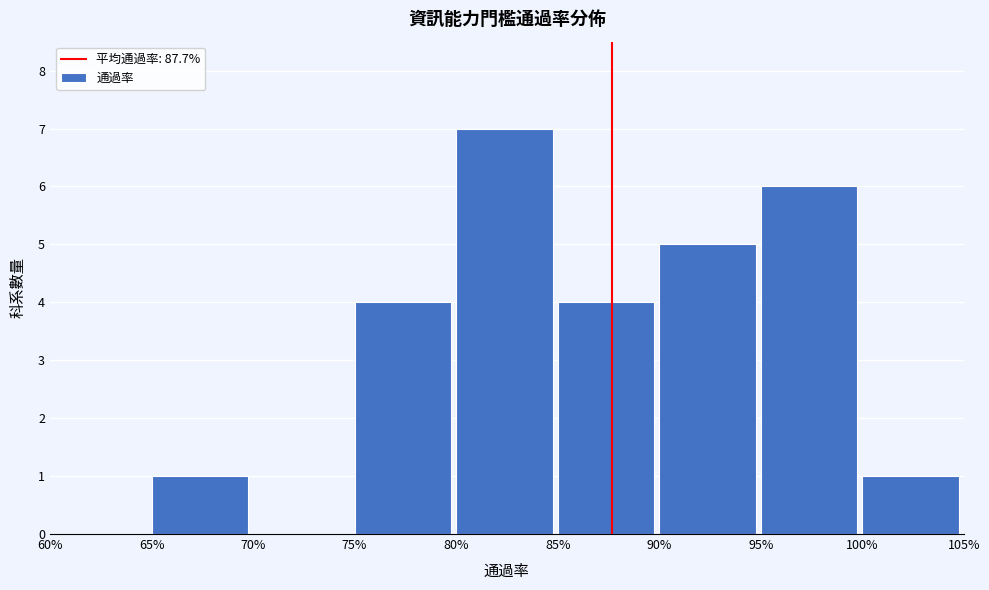

Reading left to right, extract all data points from this chart.

60%=0	65%=1	70%=0	75%=4	80%=7	85%=4	90%=5	95%=6	100%=1